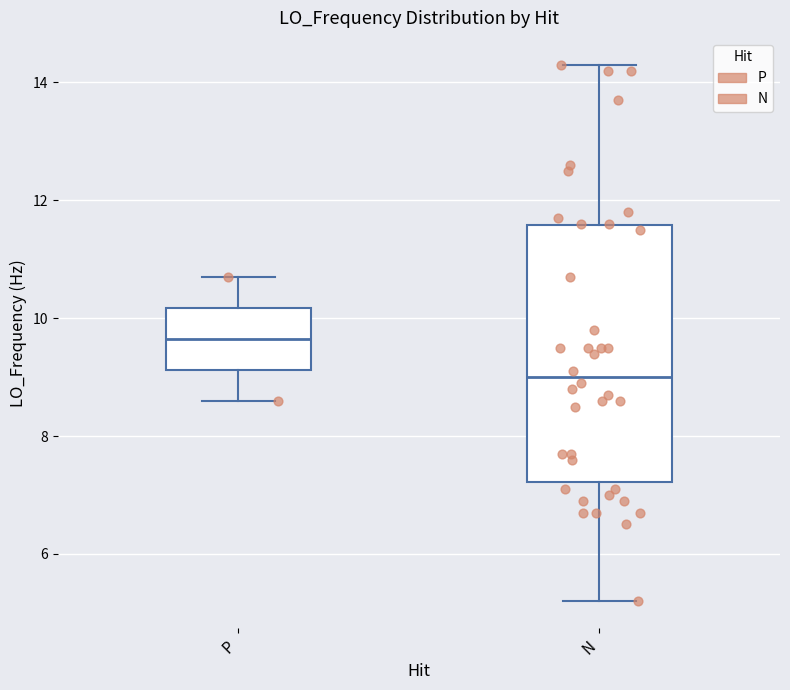

Reading left to right, transcribe this box plot: for each box, give where its median line is, the range the box spans, and where its two whiskers end, as read against the y-axis. The values are not printed on the chart, so give them approximately, as read against the axis.

P: median 9.6, box 9.2 to 10.2, whiskers 8.6 to 10.6
N: median 9.0, box 7.2 to 11.6, whiskers 5.2 to 14.4